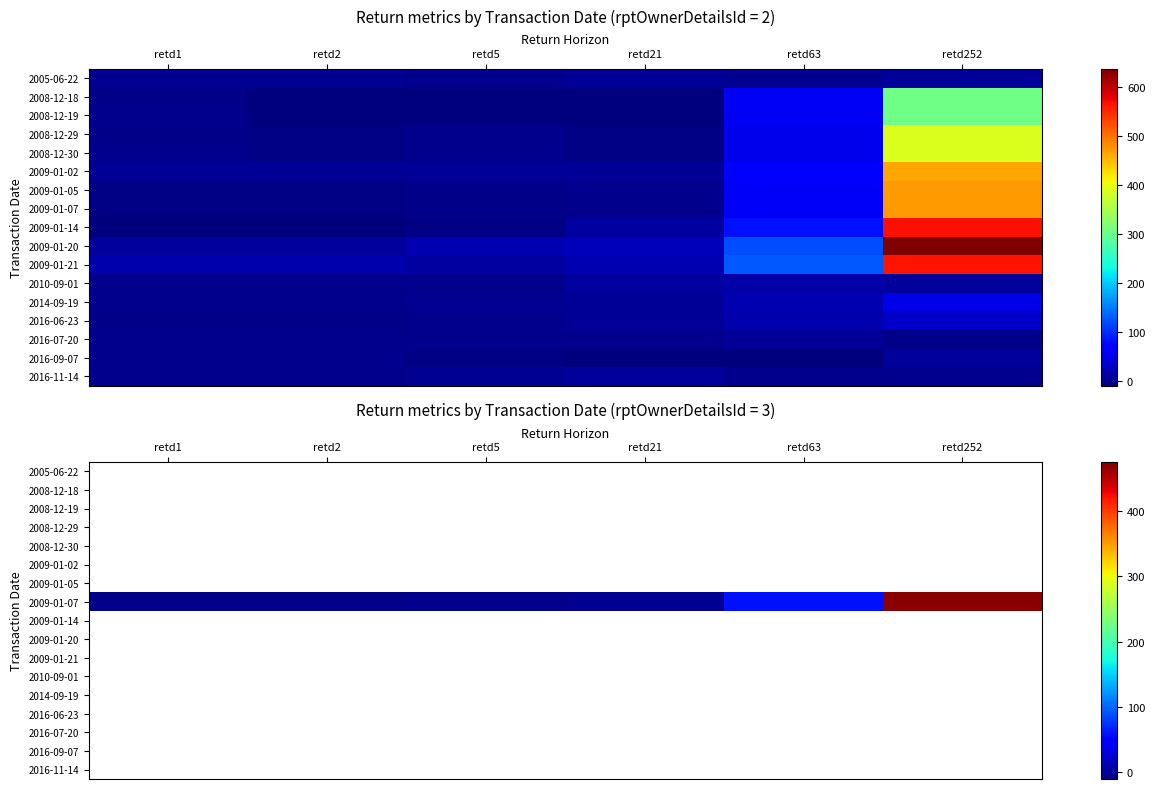

Is the value of 2005-06-22 at retd252 greater than the value of 2016-06-23 at retd252?

No